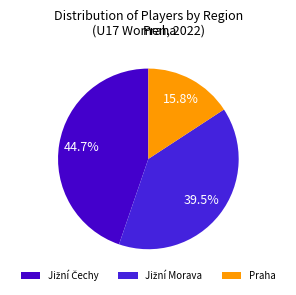

Count the number of slices in the pie.

3